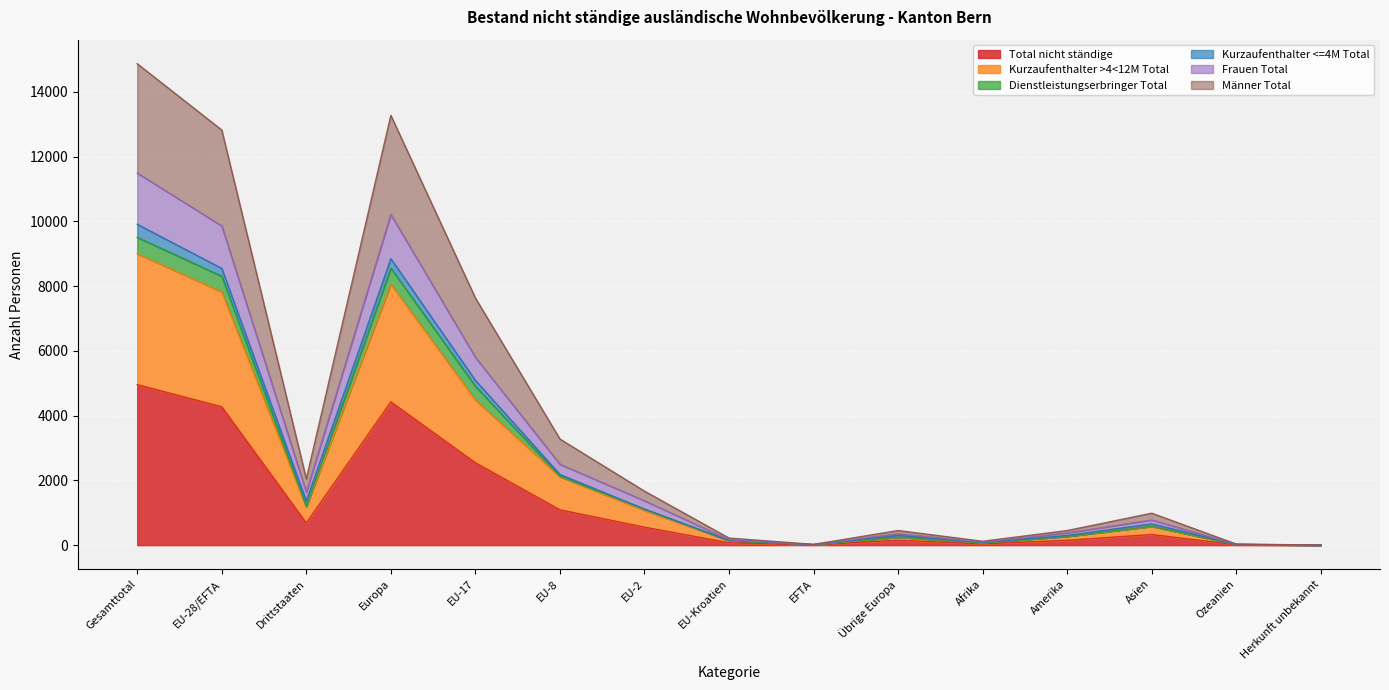

Where does the Total nicht ständige series first go above 329?

Gesamttotal